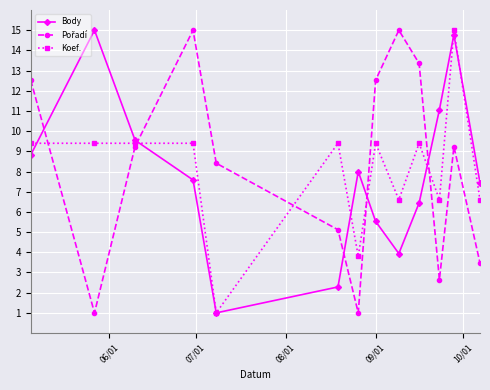

What is the greatest value displayed?

15.0